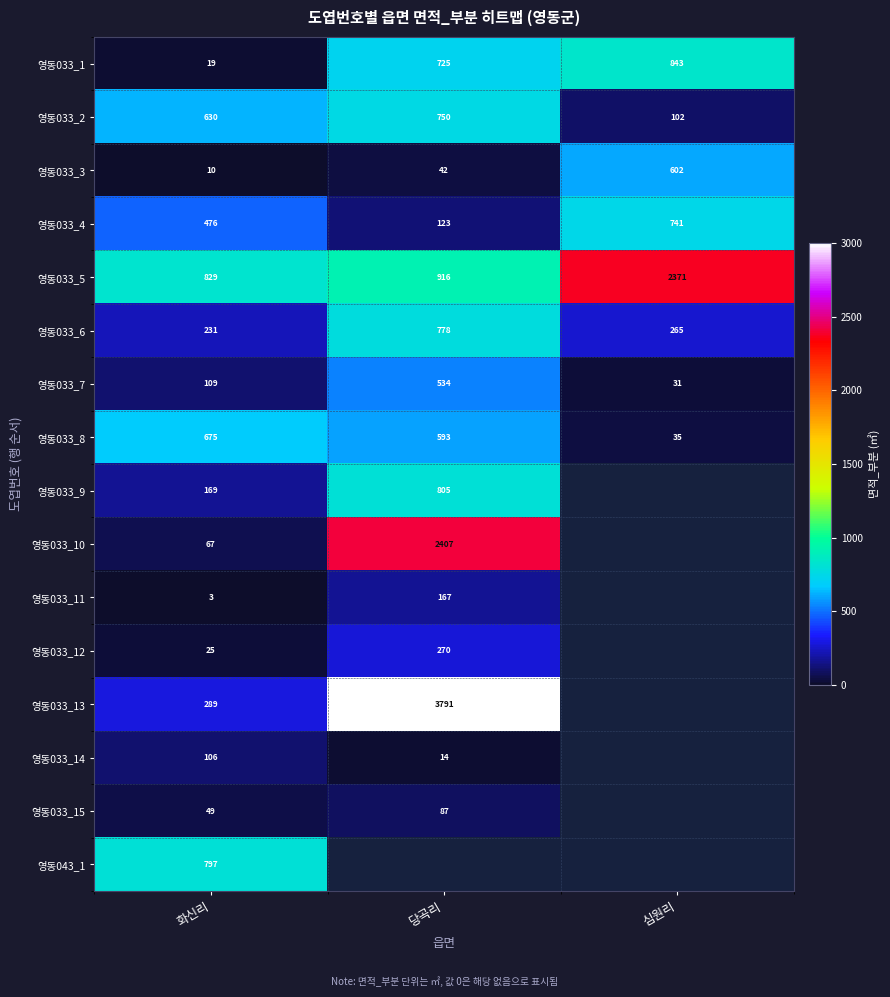

What is the lowest value of the 영동033_7 series?

31